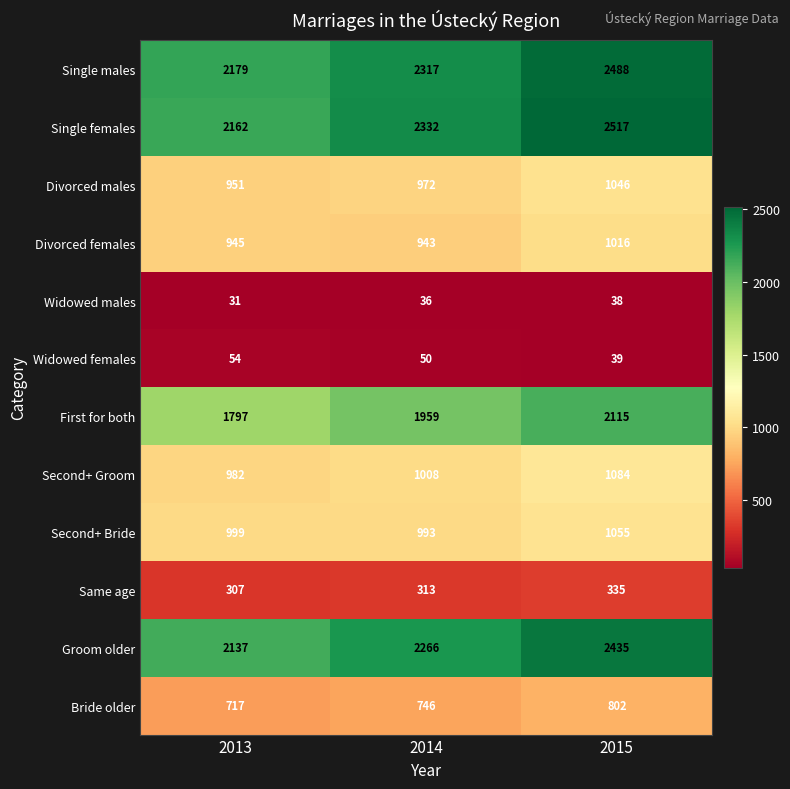

What value does the Groom older series have at 2015?

2435